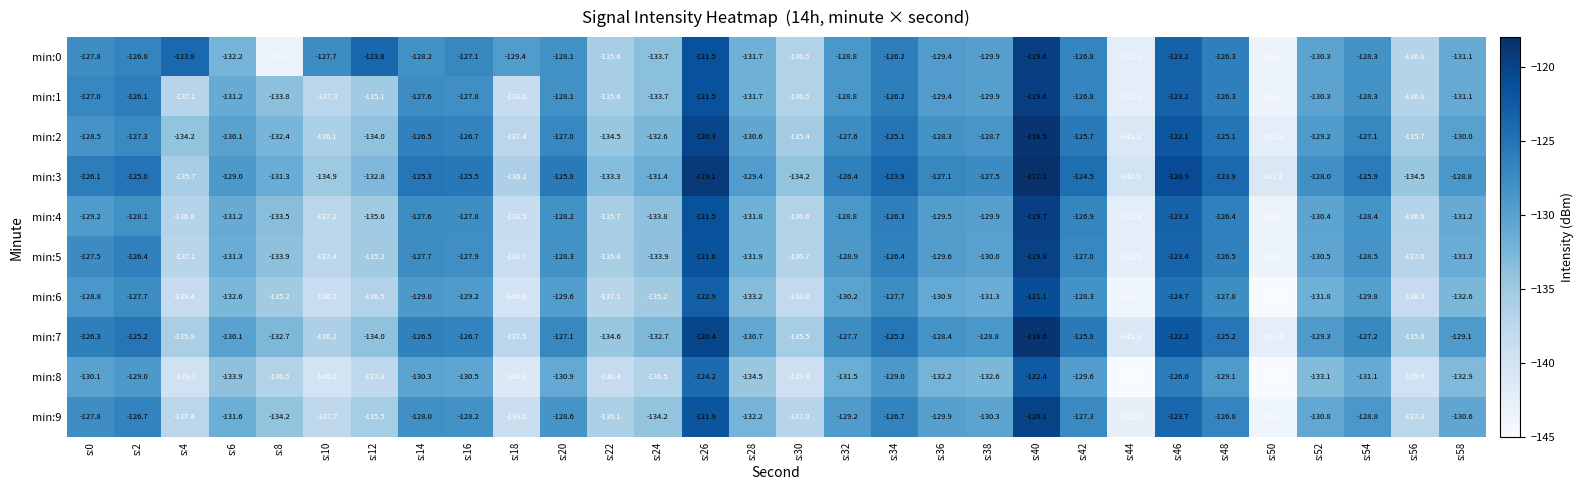

The min:0 series shows -234.1 at s:6. True or false?

False